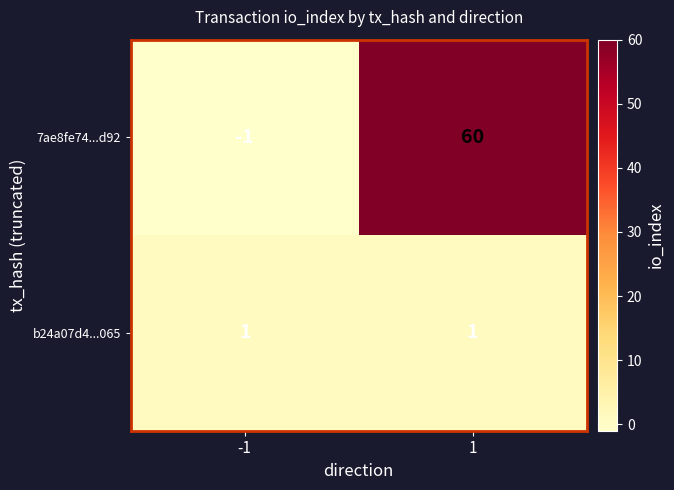

The b24a07d4...065 series shows 1 at -1. True or false?

True